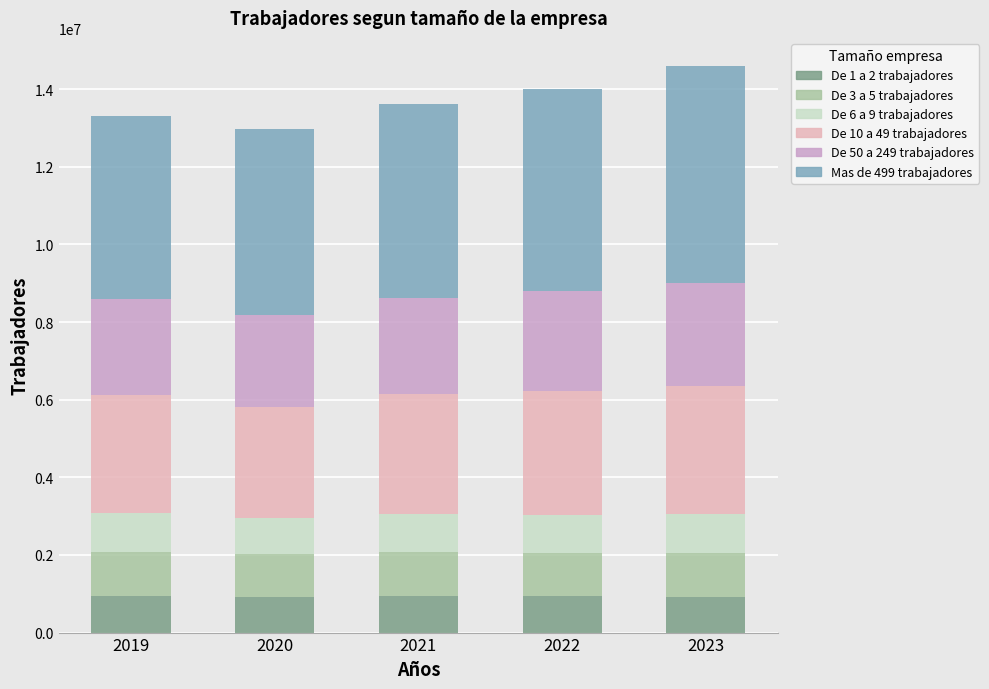

What is the sum of all De 1 a 2 trabajadores values?

4673667